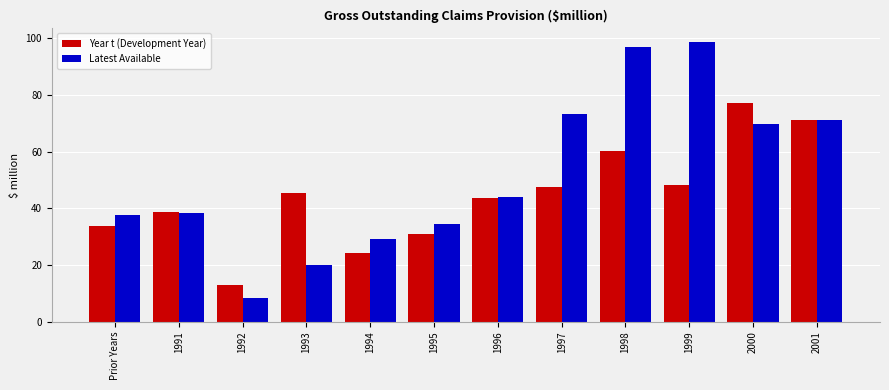

Reading left to right, list all the values displayed in this chart.

Year t (Development Year): 33.8	38.7	13.1	45.5	24.3	31.1	43.7	47.6	60.4	48.2	77.1	71.3
Latest Available: 37.7	38.3	8.5	20.0	29.2	34.5	44.0	73.3	97.0	98.6	69.9	71.3